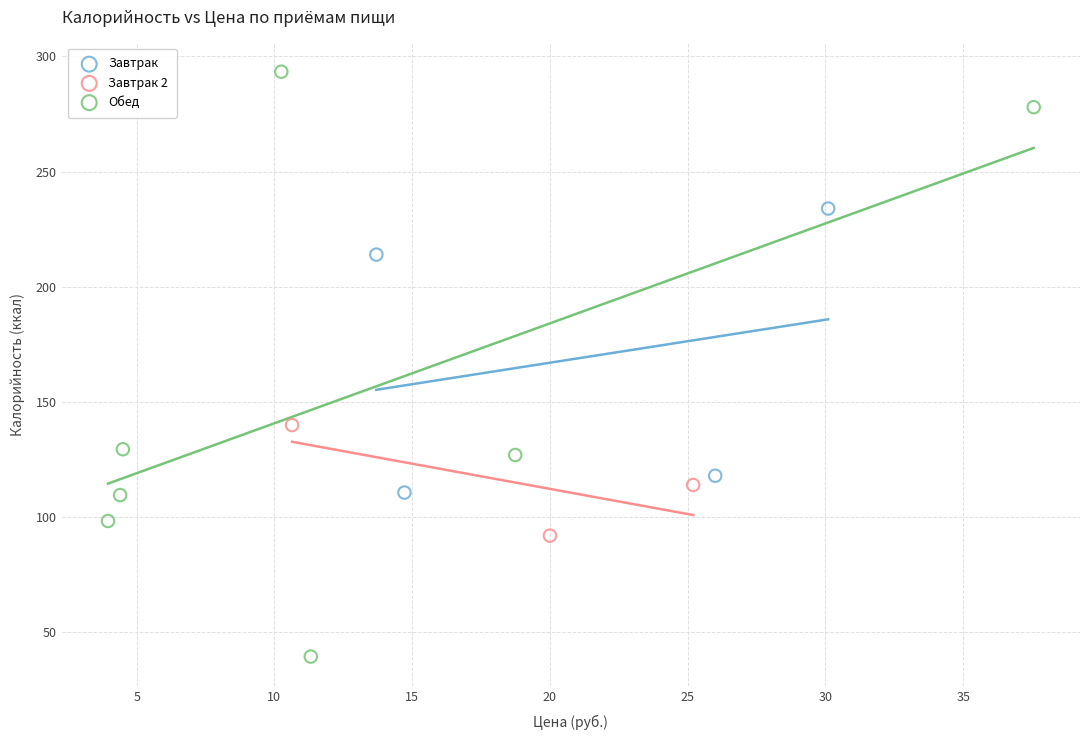

Which series has the widest spread of Y values?

Обед